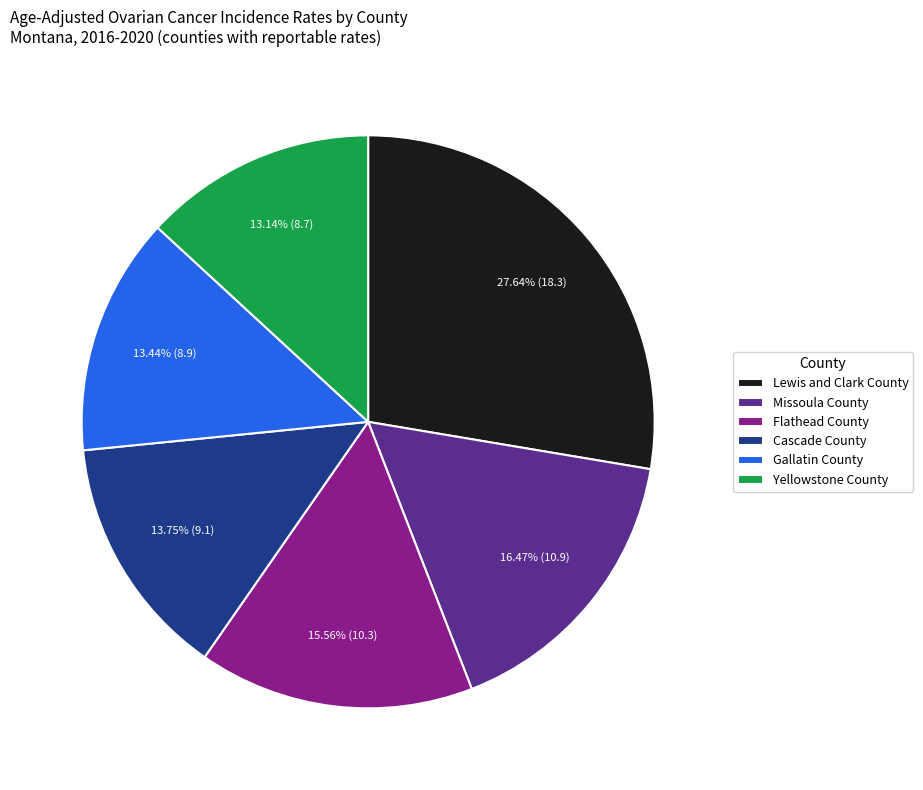

Is there any slice that represents more than half of the pie?

No